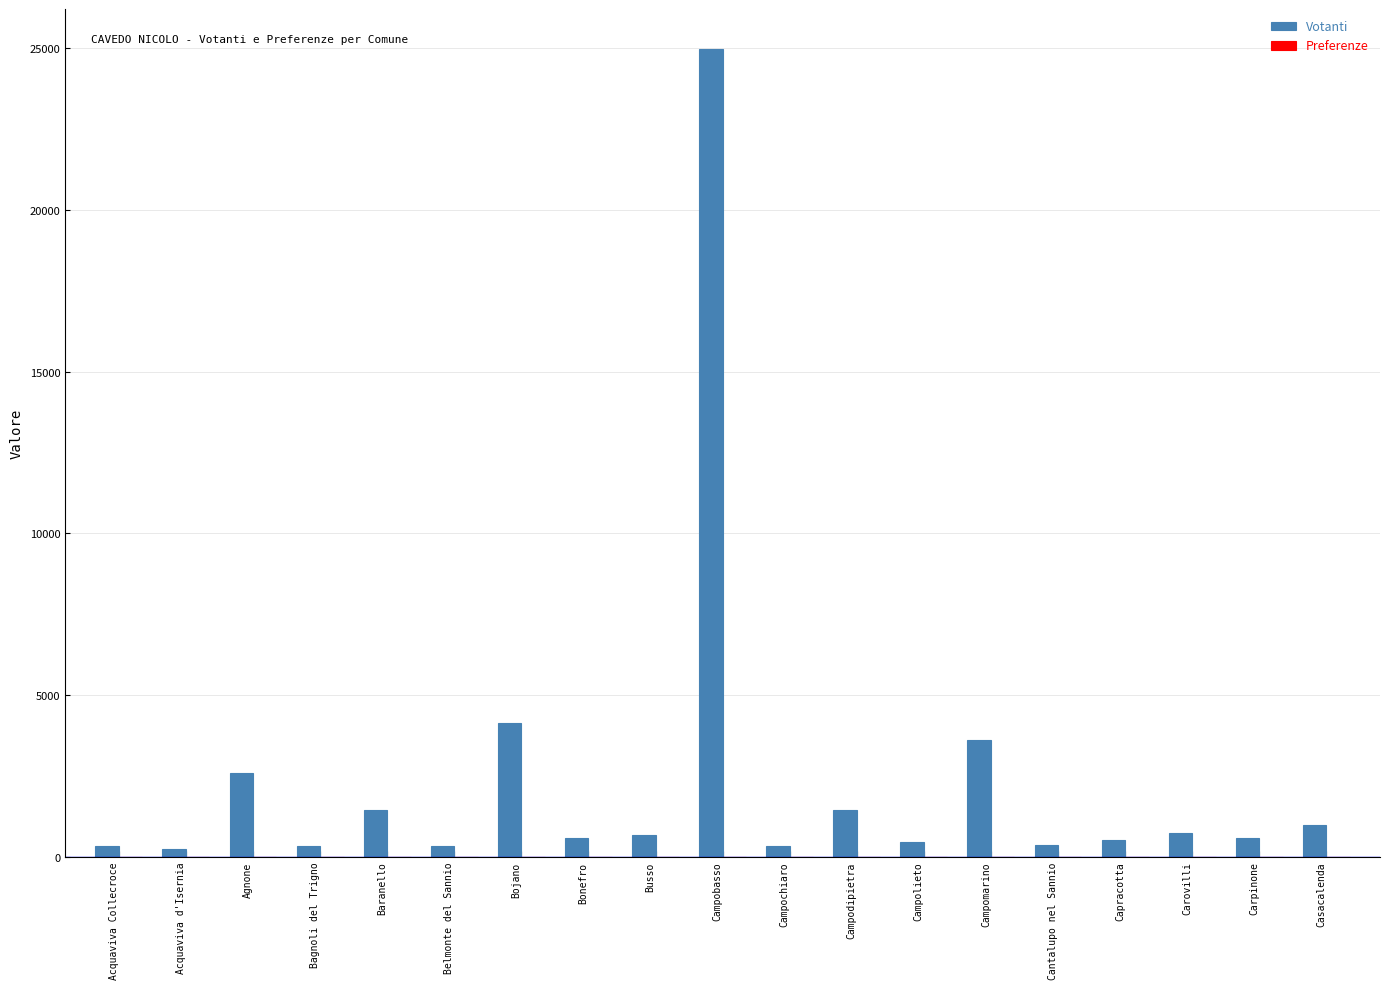

What is the maximum value shown in the chart?

24968